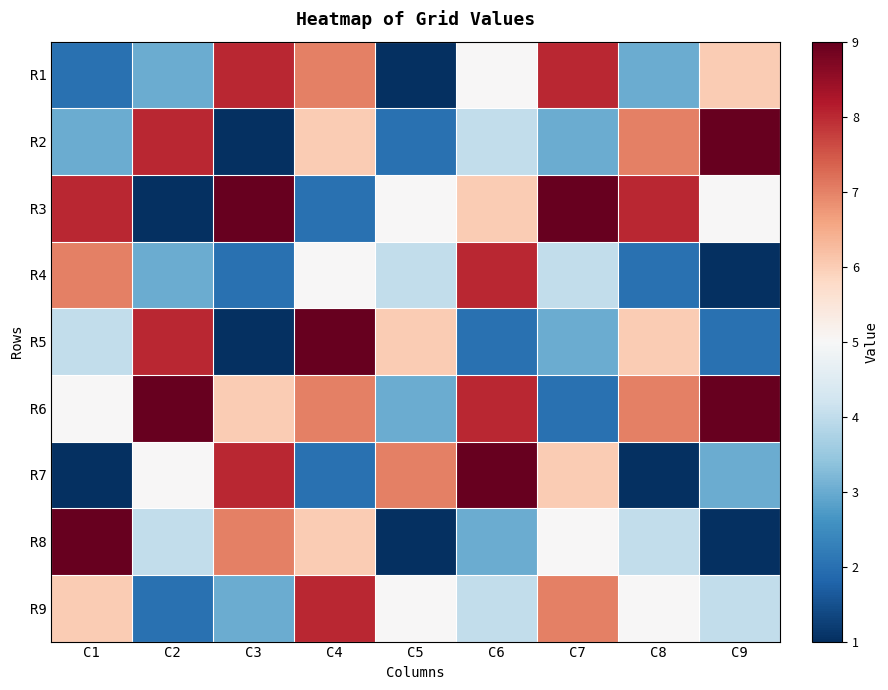

At how many categories does at least one series exceed 4?

9